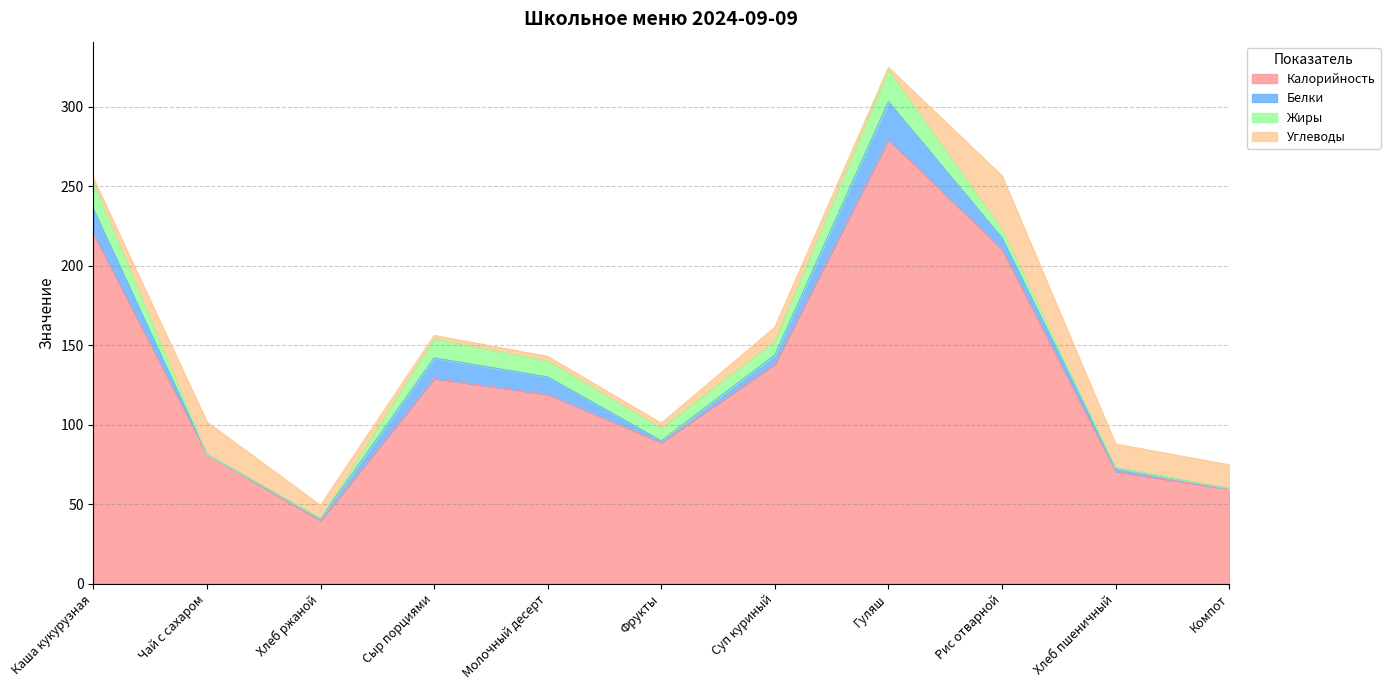

What is the value of the Углеводы point at the 11th from the left?

14.8